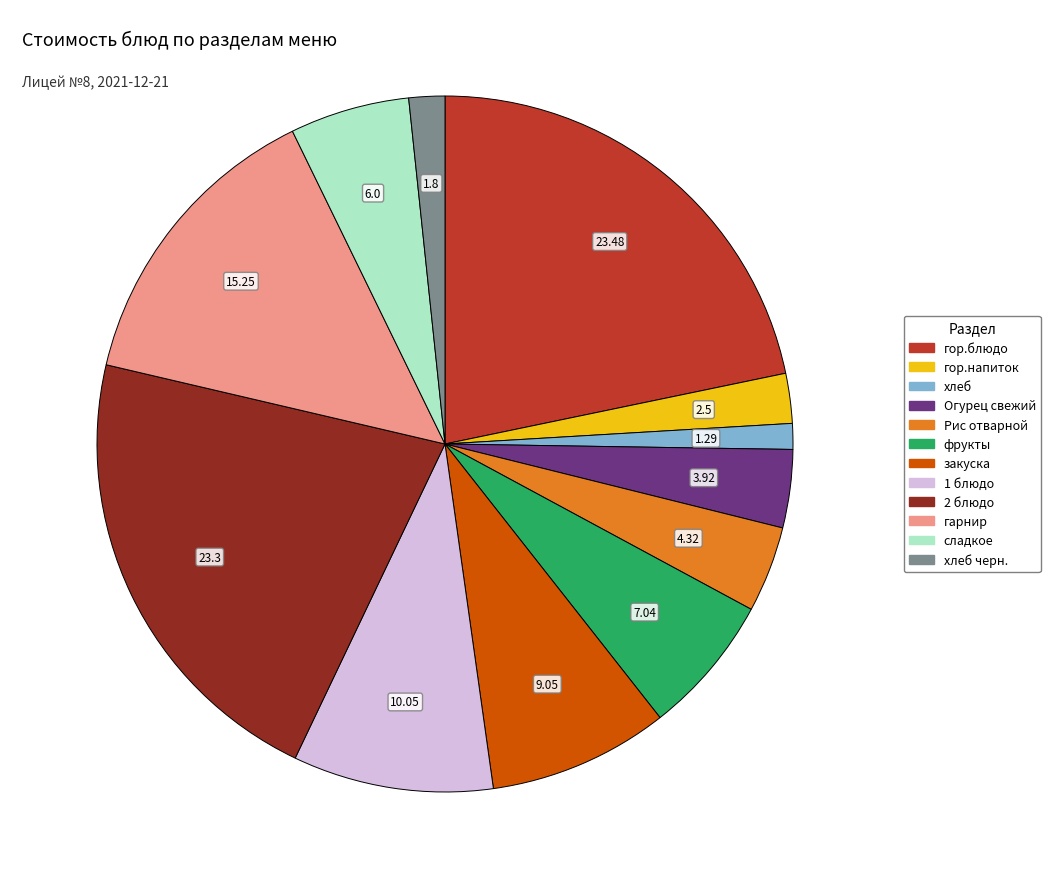

Is there any slice that represents more than half of the pie?

No